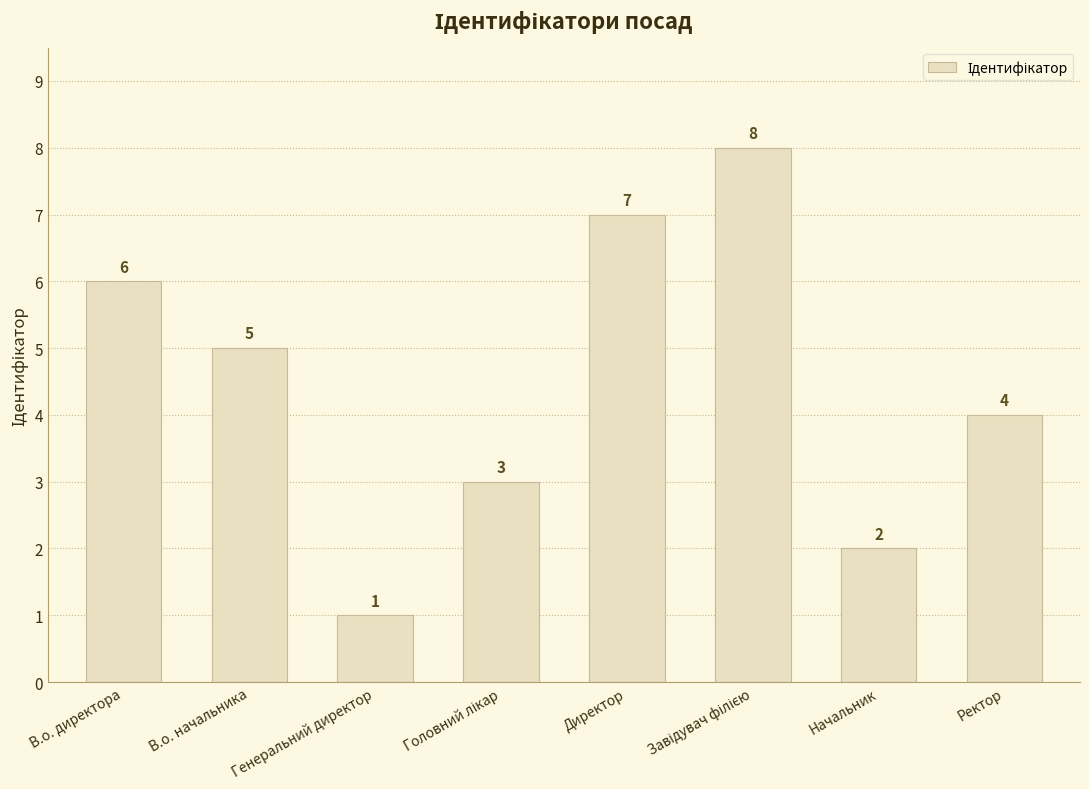

What is the maximum value shown in the chart?

8